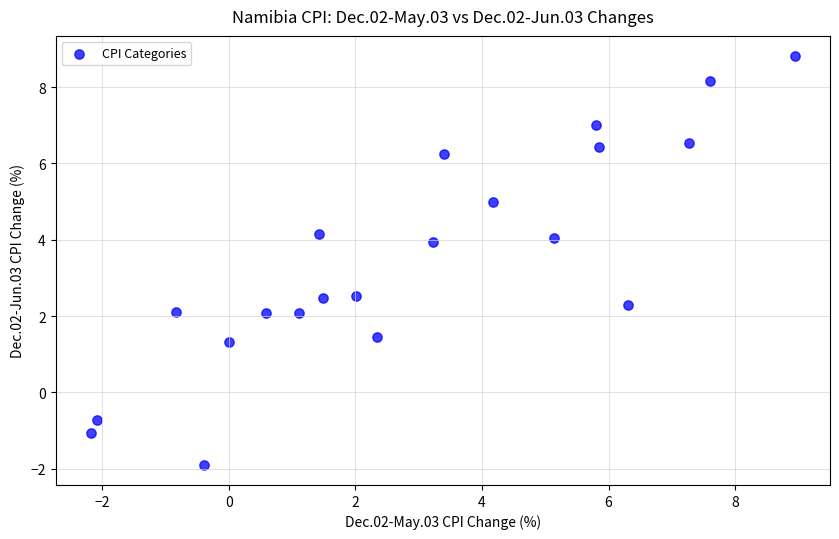

What is the range of Y values (max minus min)?

10.7